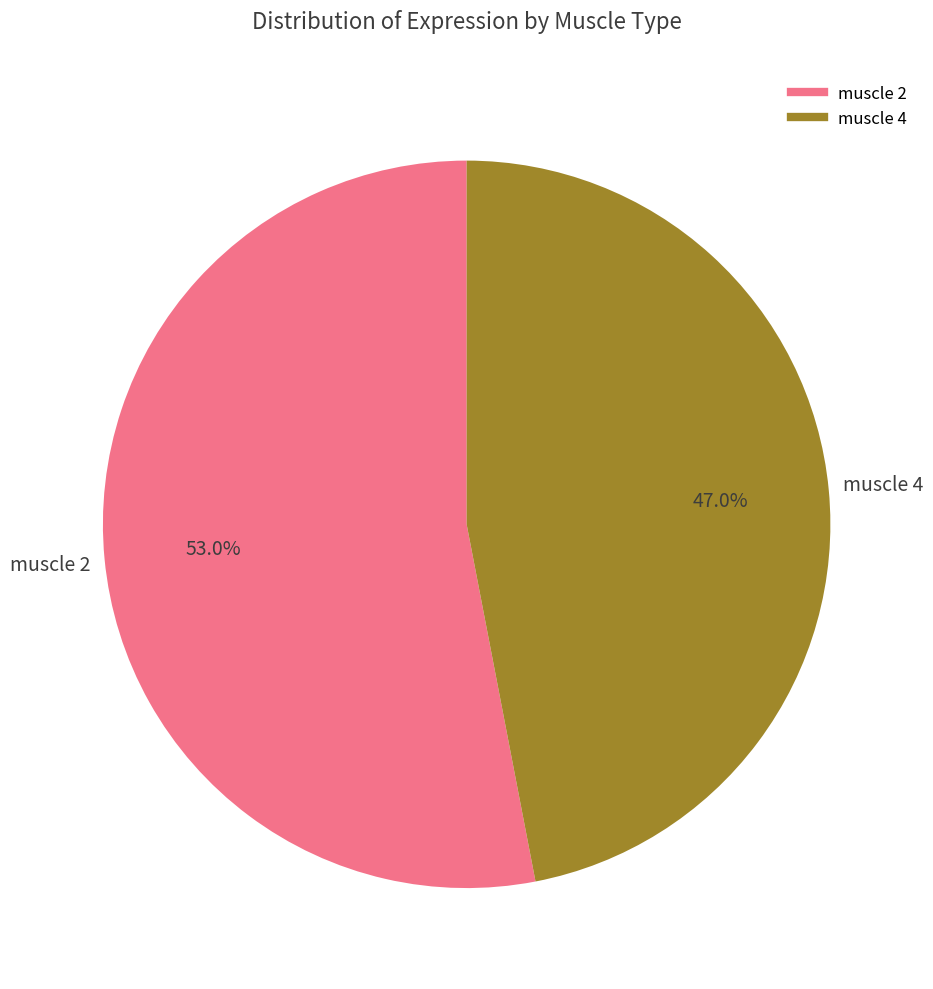

What is the total percentage of muscle 4 and muscle 2?

100.0%